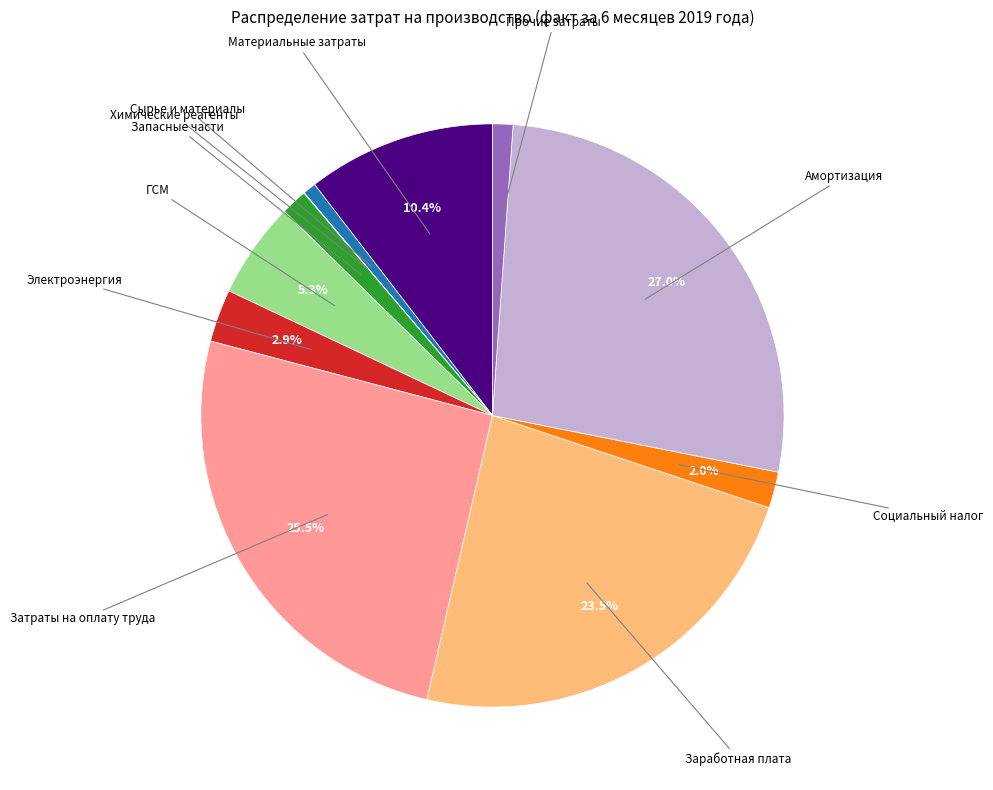

Does Прочие затраты represent more than half of the total?

No